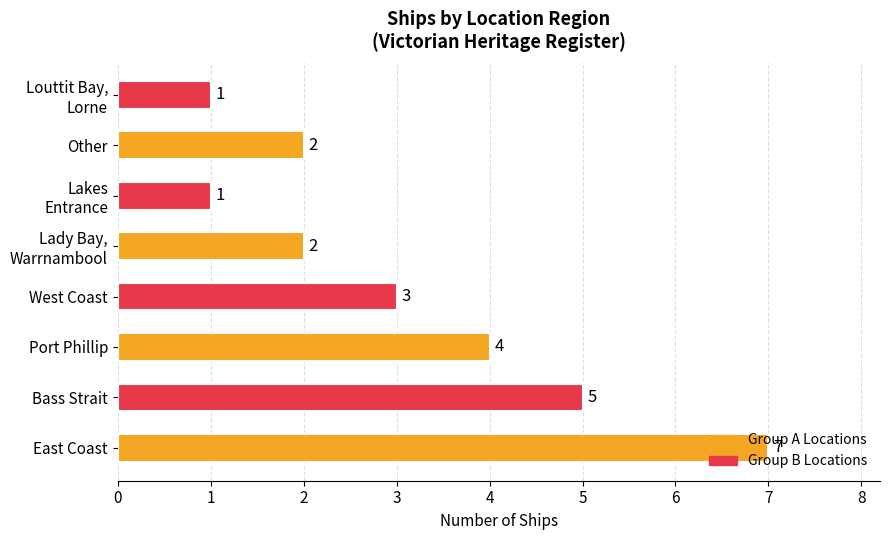

Is it true that the value at Bass Strait is 8?

False